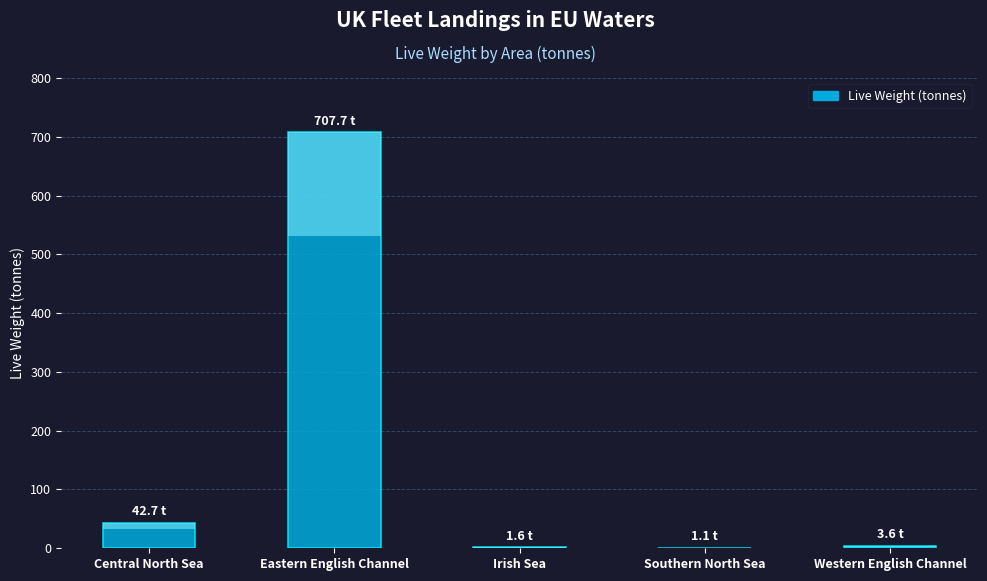

What is the label of the 3rd bar from the right?

Irish Sea